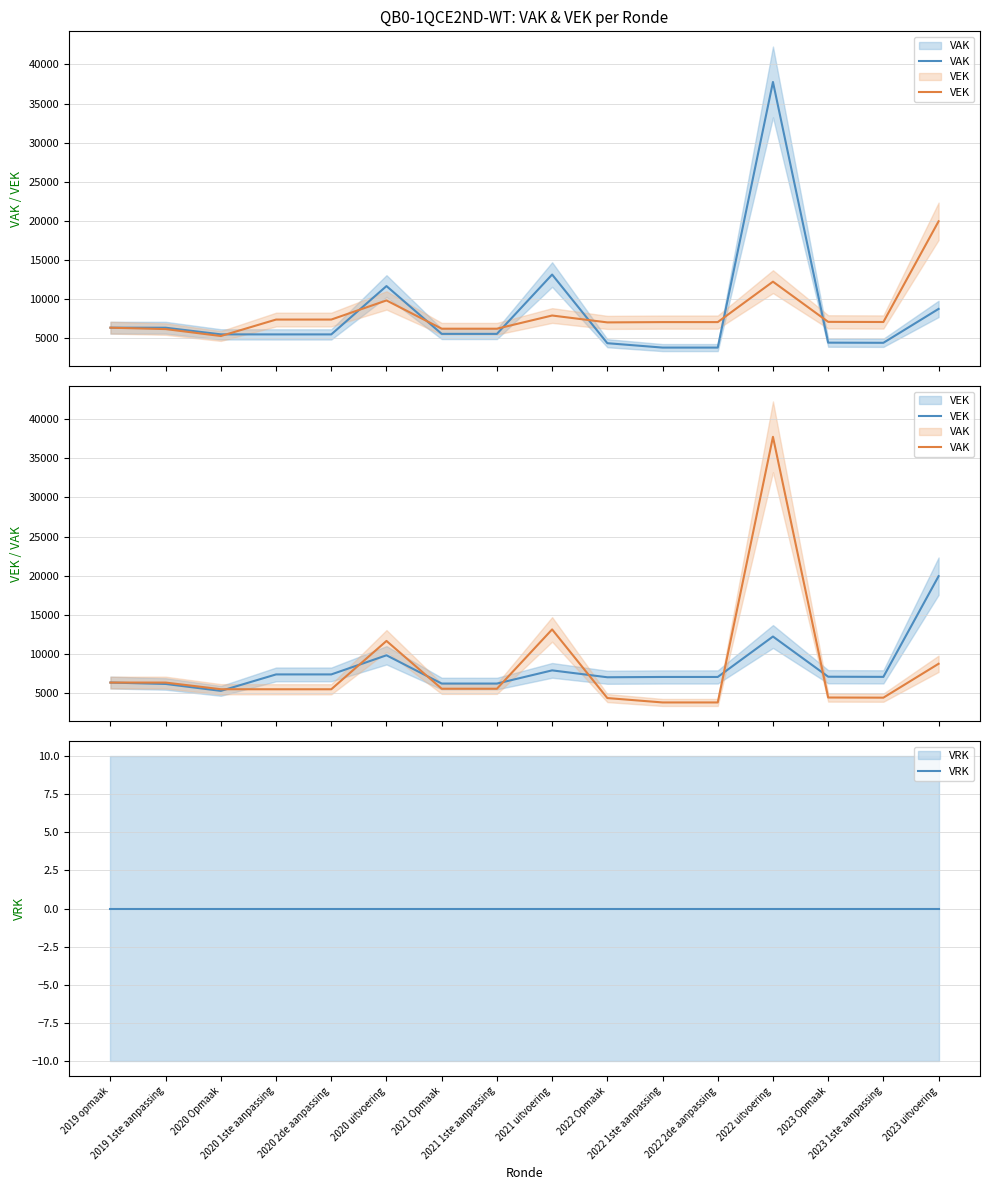

List the labels in order of VAK value, smallest first.

2022 1ste aanpassing, 2022 2de aanpassing, 2022 Opmaak, 2023 1ste aanpassing, 2023 Opmaak, 2020 1ste aanpassing, 2020 2de aanpassing, 2020 Opmaak, 2021 1ste aanpassing, 2021 Opmaak, 2019 1ste aanpassing, 2019 opmaak, 2023 uitvoering, 2020 uitvoering, 2021 uitvoering, 2022 uitvoering